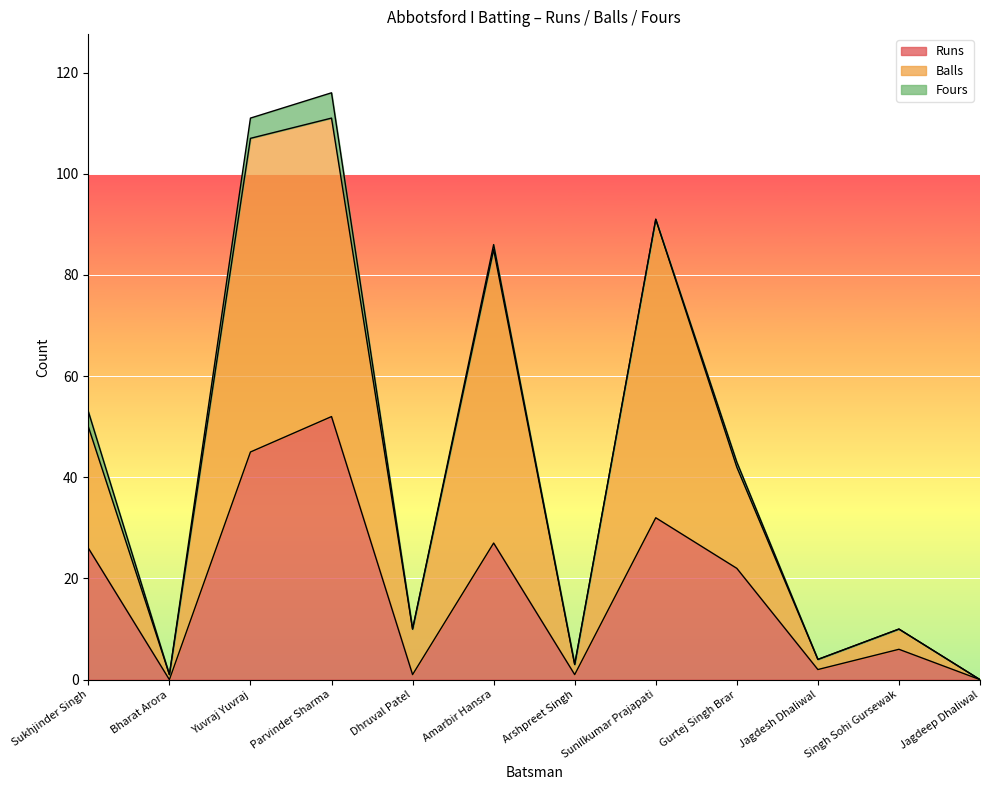

True or false: Balls and Runs cross at least once.

False